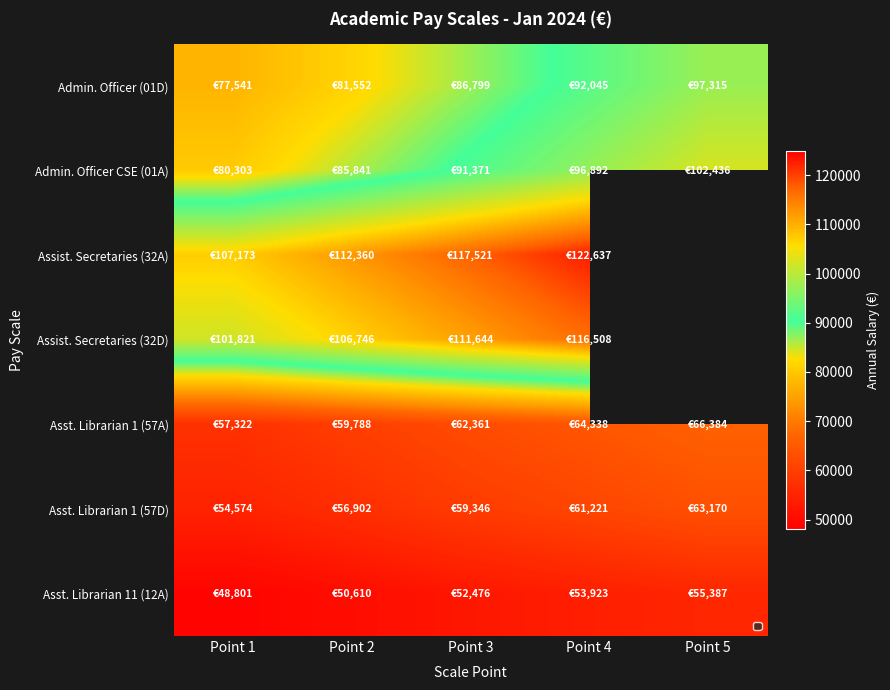

Is it true that Asst. Librarian 1 (57D) equals 54574.0 at Point 1?

True